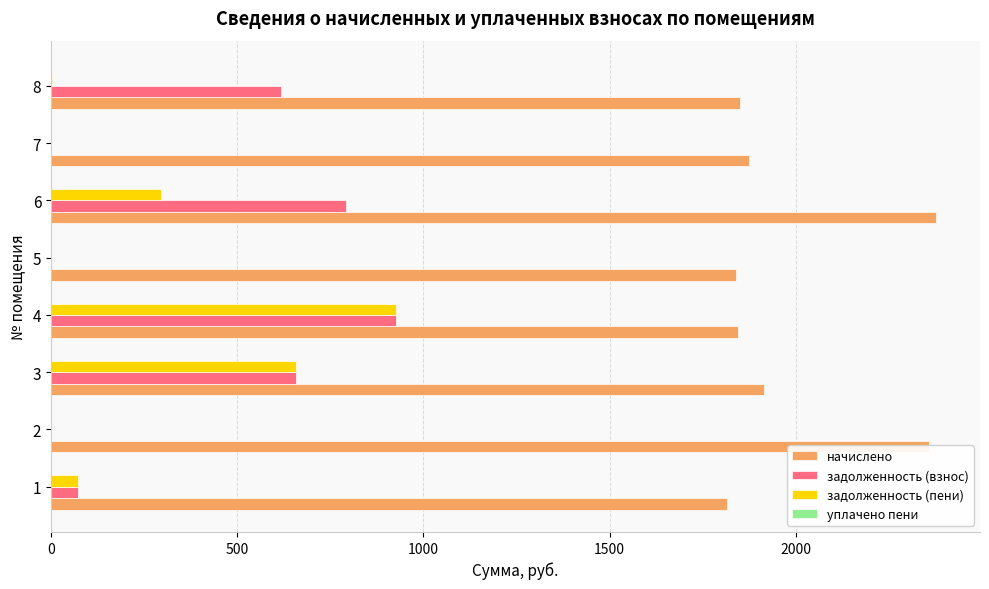

Which series has the largest total across all categories?

начислено